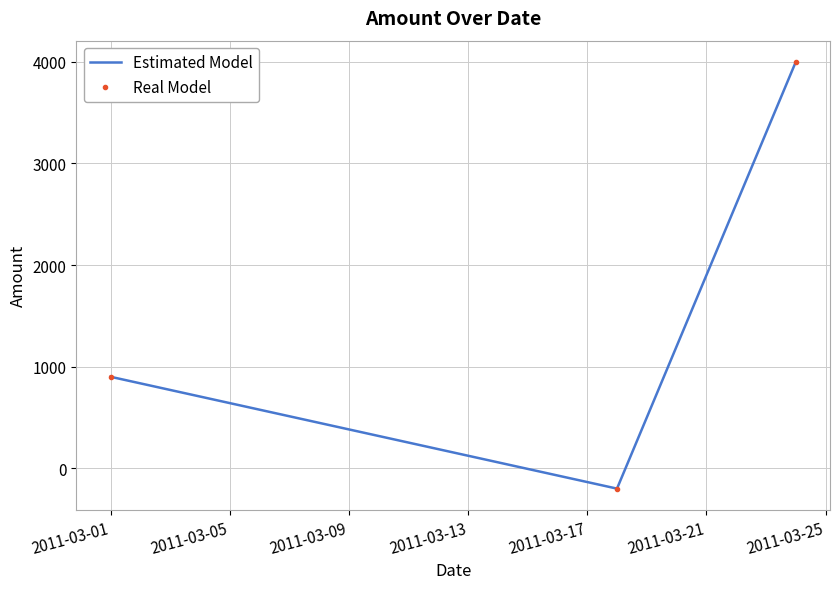

Does the chart display data point markers on the line(s)?

No